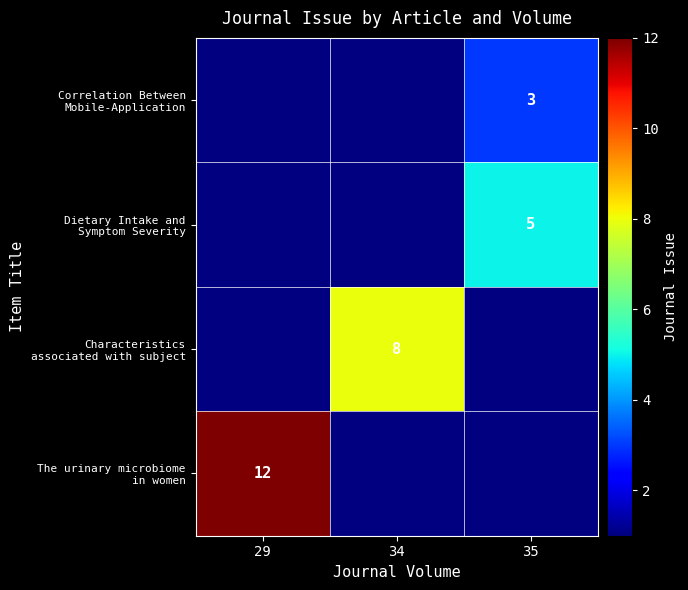

How many categories are shown in the chart?

3